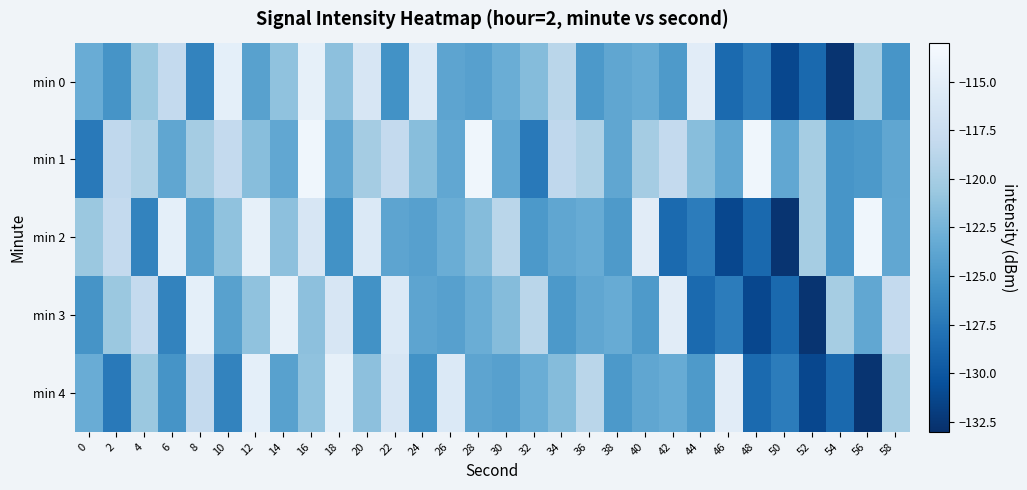

At 24, list the series in order from smallest to largest.

min 4, min 2, min 3, min 1, min 0